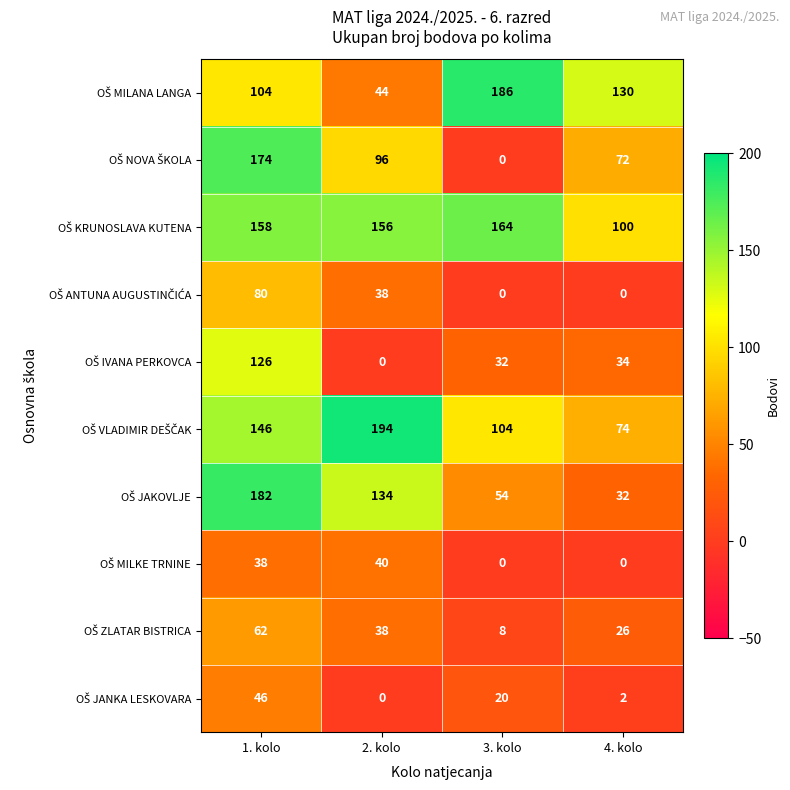

What is the difference between the highest and lowest values at 4. kolo?

130